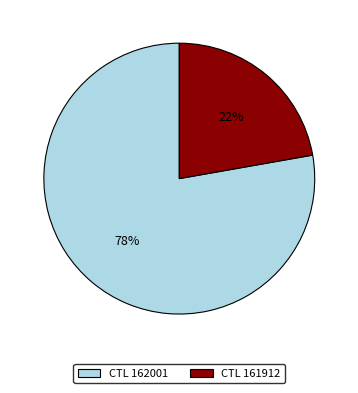

To the nearest percent, what portion does CTL 162001 represent?

78%